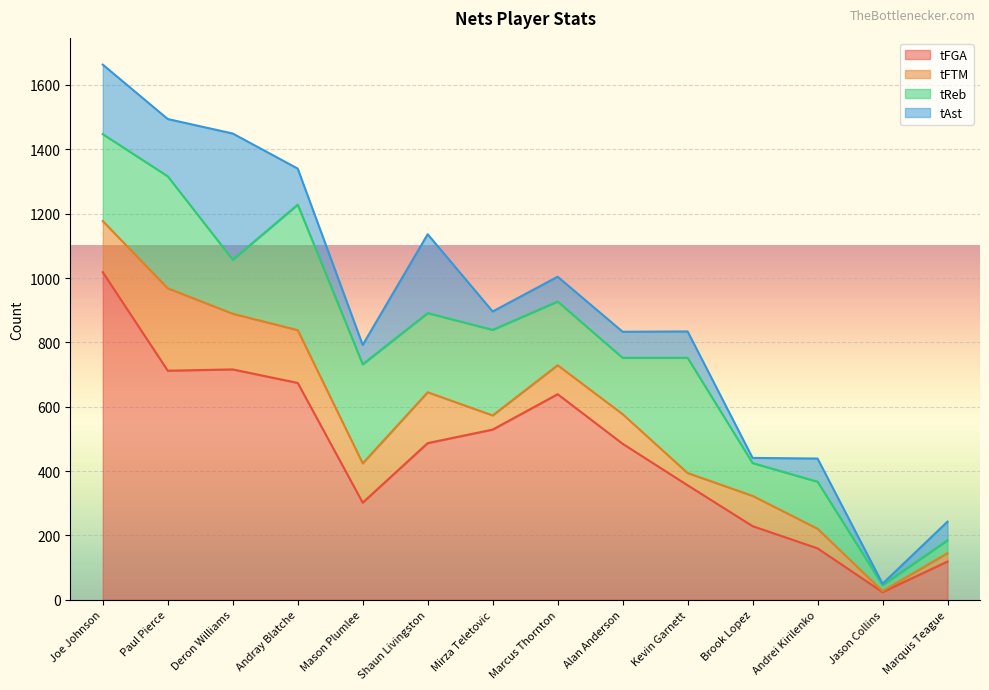

How many times do tAst and tFTM cross each other?

8